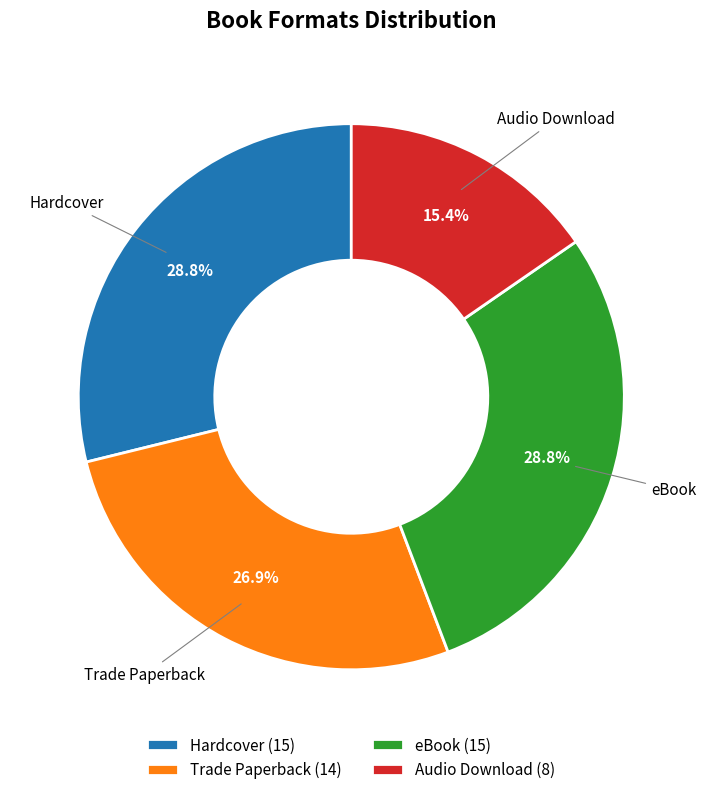

Which has a higher value, Hardcover (15) or Trade Paperback (14)?

Hardcover (15)